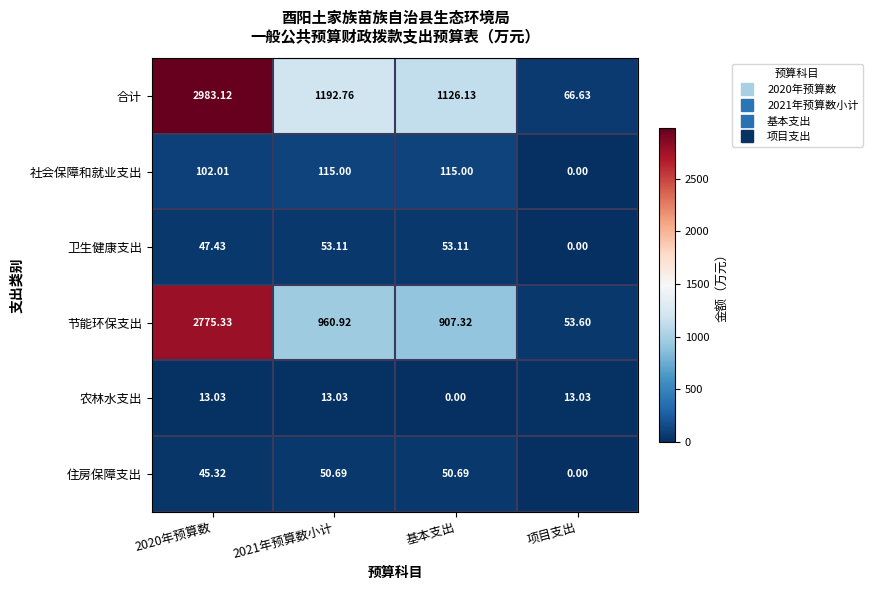

Rank the series by their maximum value, from lowest to highest.

农林水支出, 住房保障支出, 卫生健康支出, 社会保障和就业支出, 节能环保支出, 合计